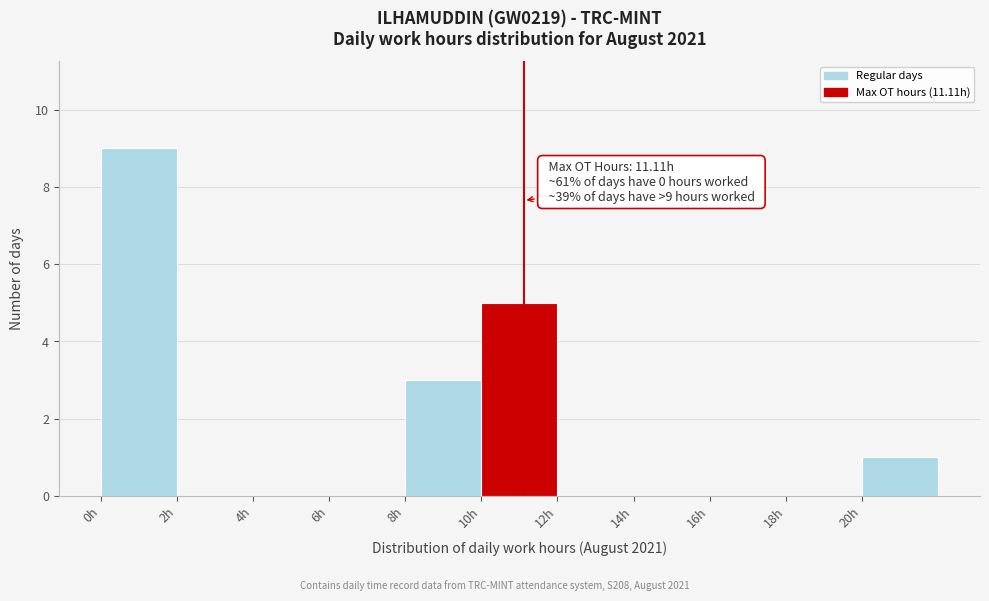

Which range on the x-axis has the tallest bar?

0 to 2